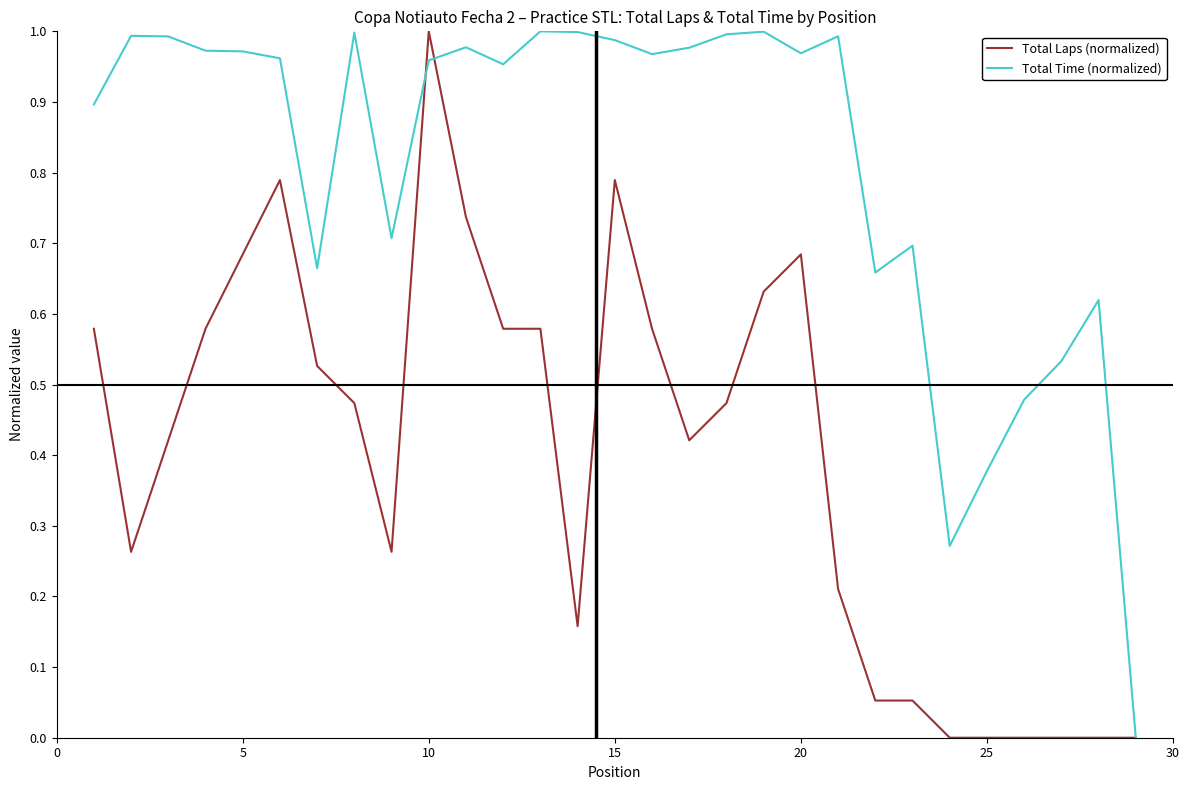

Which series has the largest total across all categories?

Total Time (normalized)